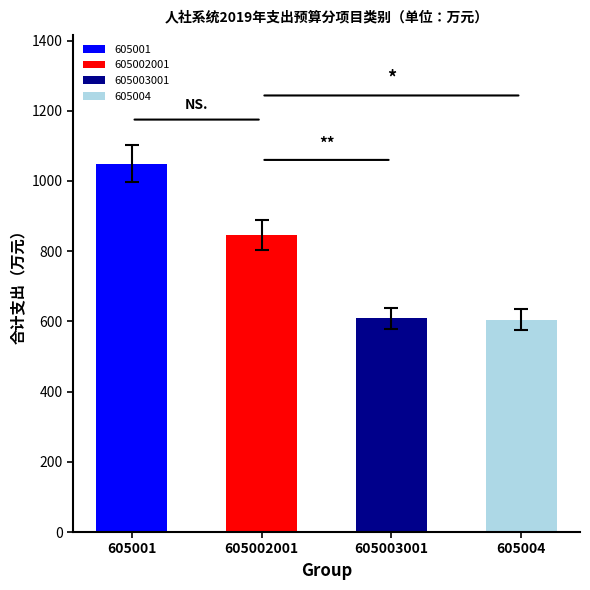

How many groups of bars are there?

4